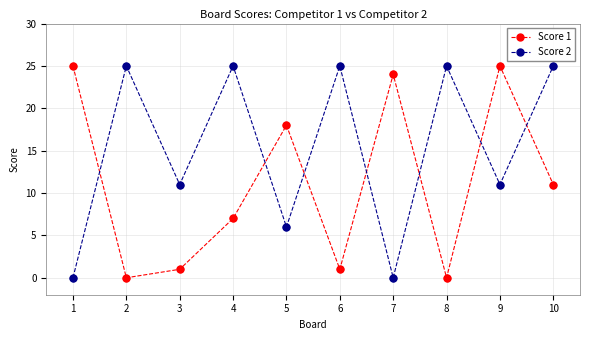

Between 6 and 9, which series saw the biggest shift?

Score 1